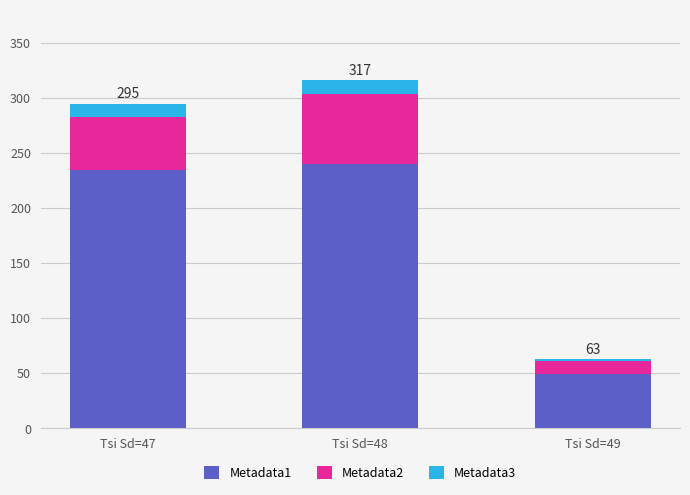

How many data points does each series have?

3